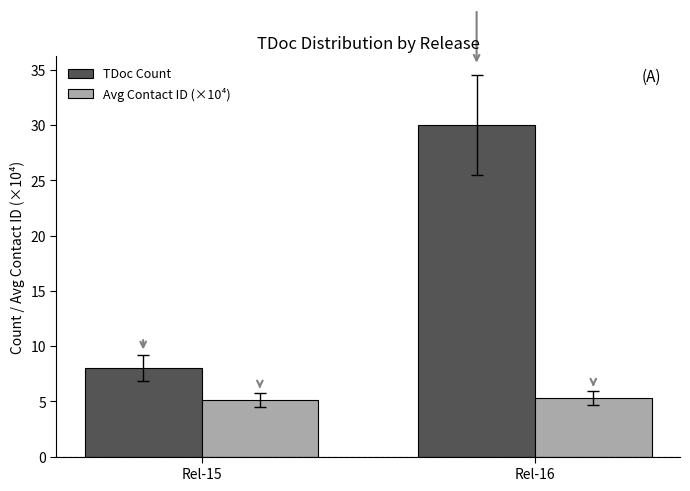

What value does the Avg Contact ID (×10⁴) series have at Rel-15?

5.1